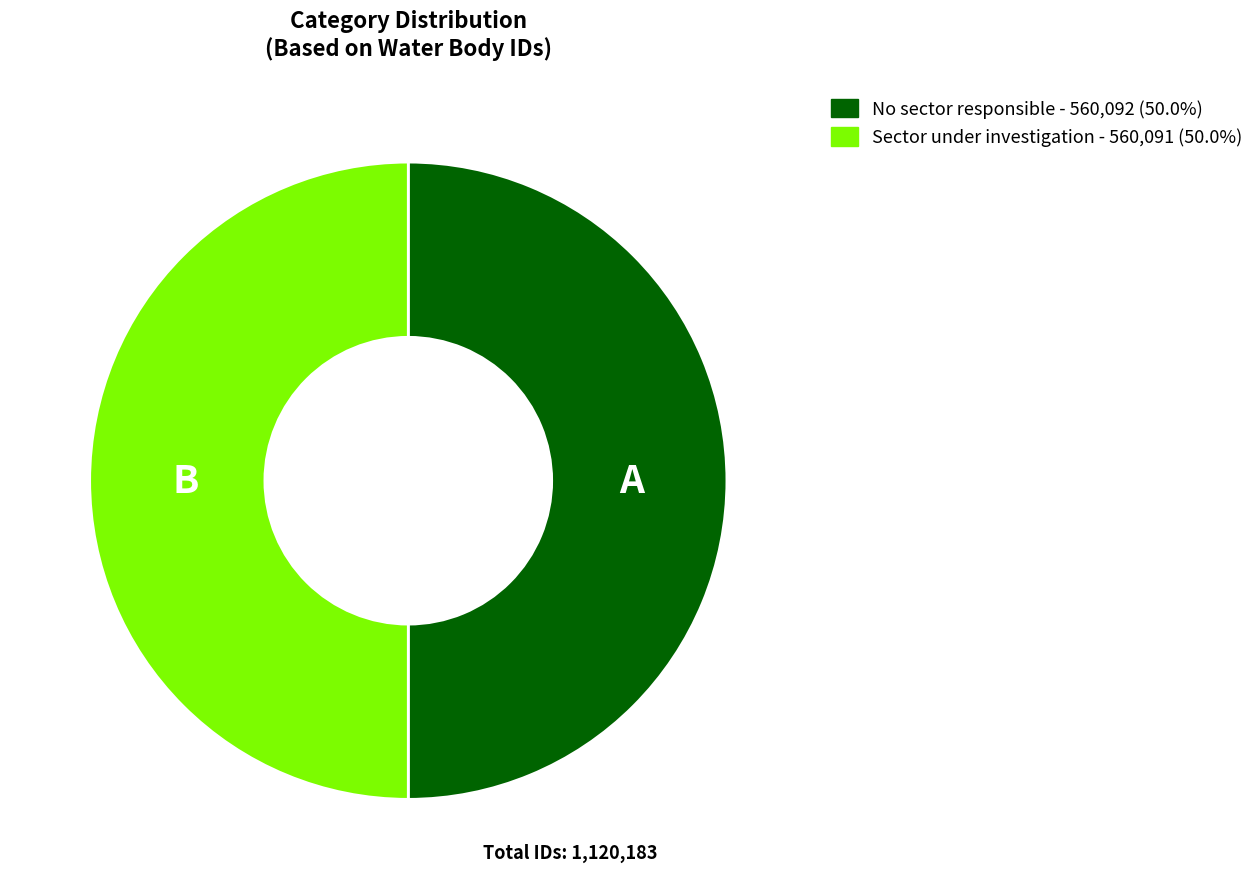

Is it true that Sector under investigation is 50% of the pie?

True